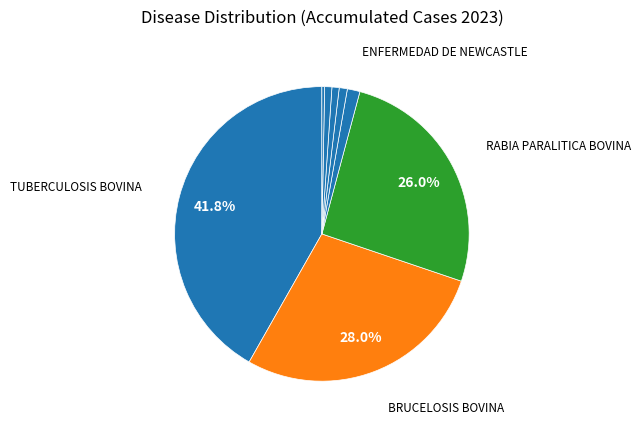

What is the smallest slice in the pie chart?

ENFERMEDAD DE AUJESZKY